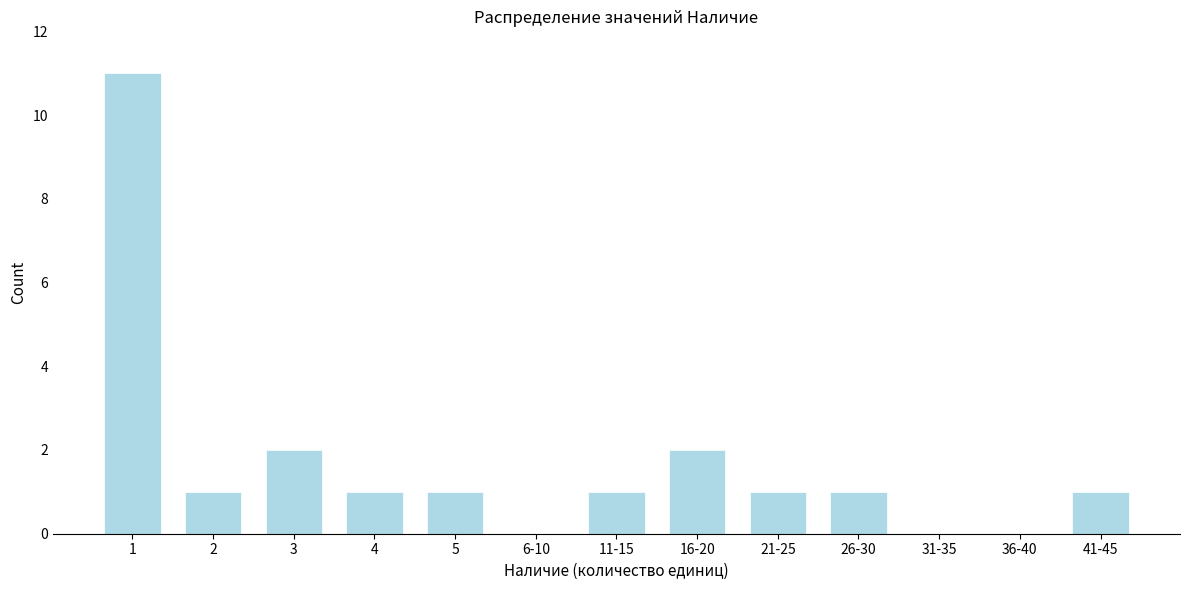

Reading left to right, list all the values displayed in this chart.

1=11	2=1	3=2	4=1	5=1	6-10=0	11-15=1	16-20=2	21-25=1	26-30=1	31-35=0	36-40=0	41-45=1